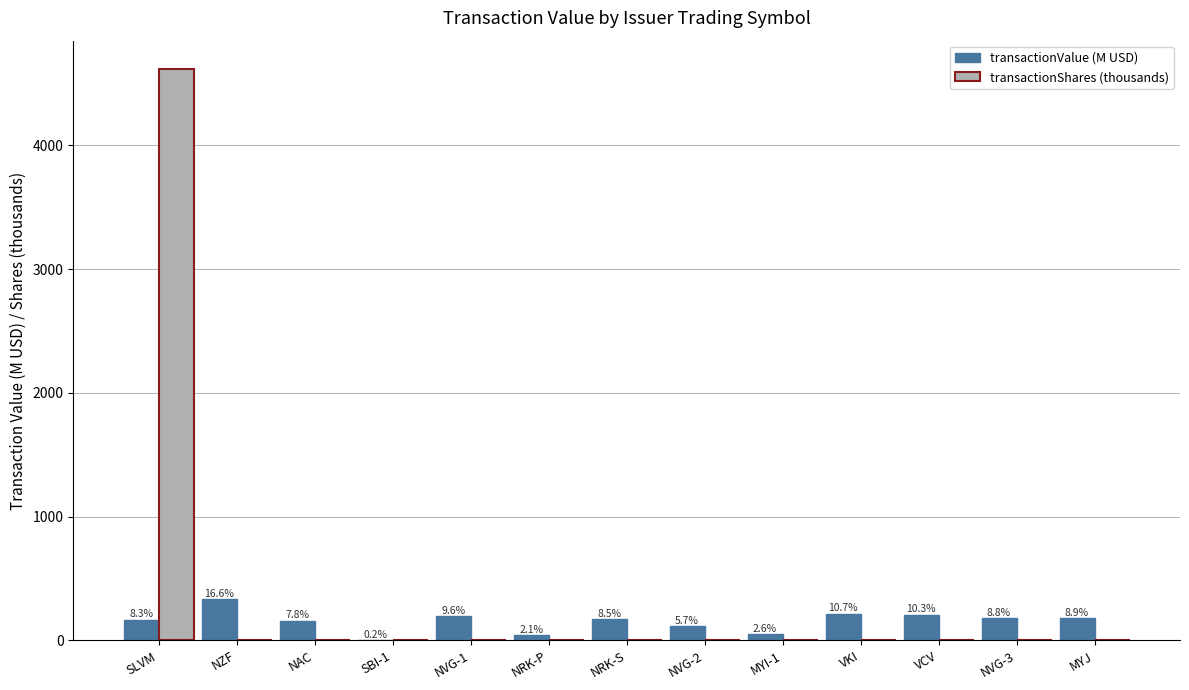

What is the label of the 6th bar from the left?

NRK-P